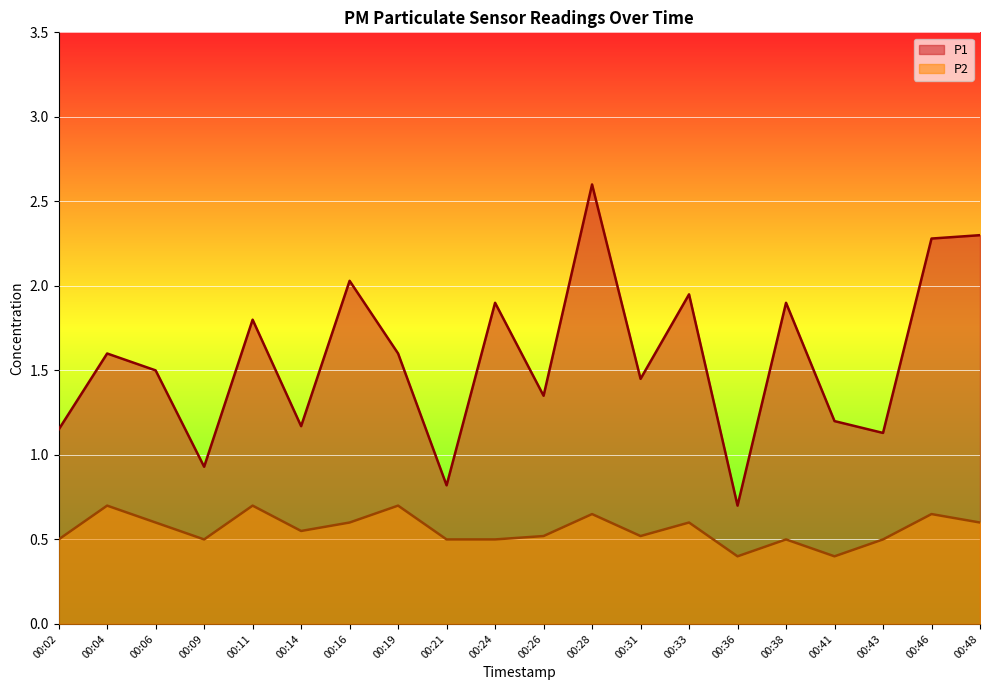

What is the difference between the maximum and second lowest values in the P1 series?

1.8